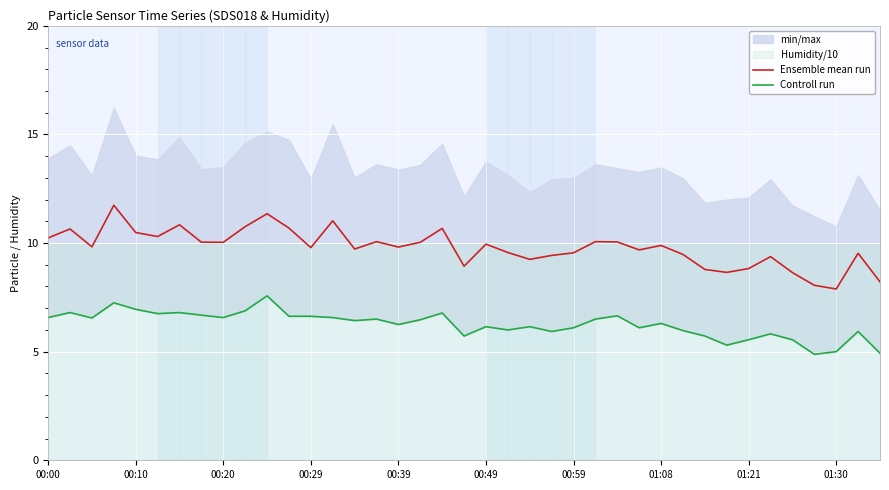

What is the difference between the maximum and minimum values in the Ensemble mean run series?

3.9